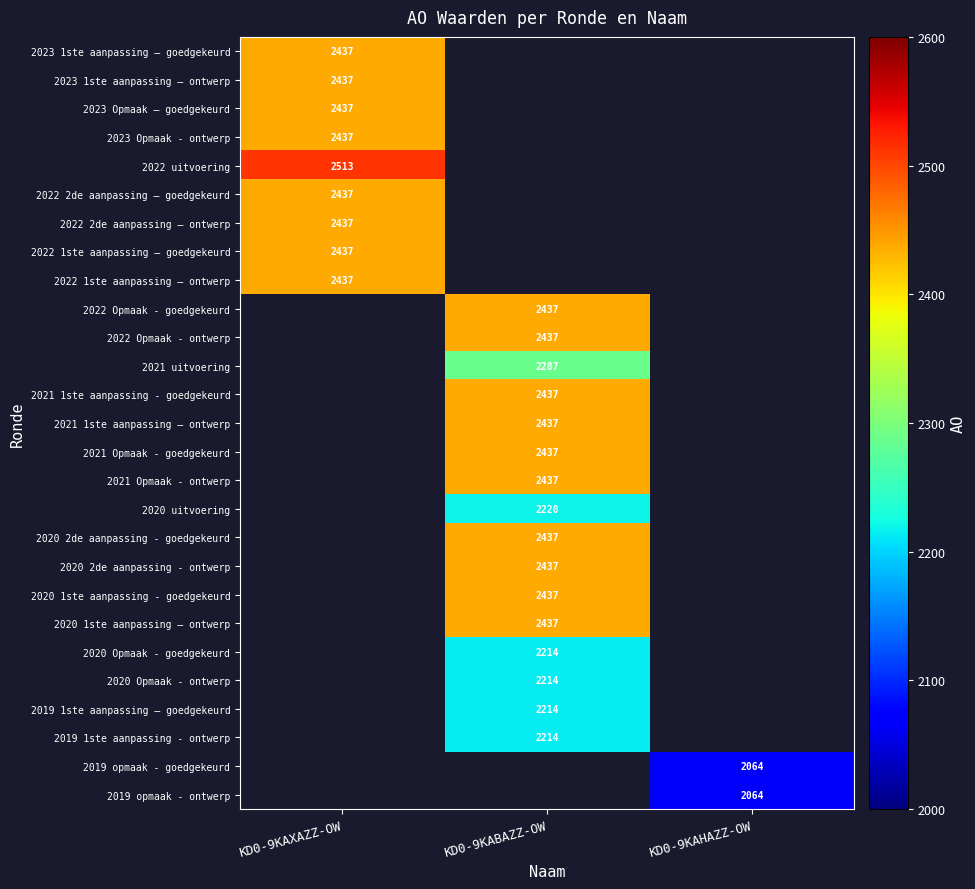

Is it true that 2020 1ste aanpassing - goedgekeurd equals 2437 at KD0-9KABAZZ-OW?

True